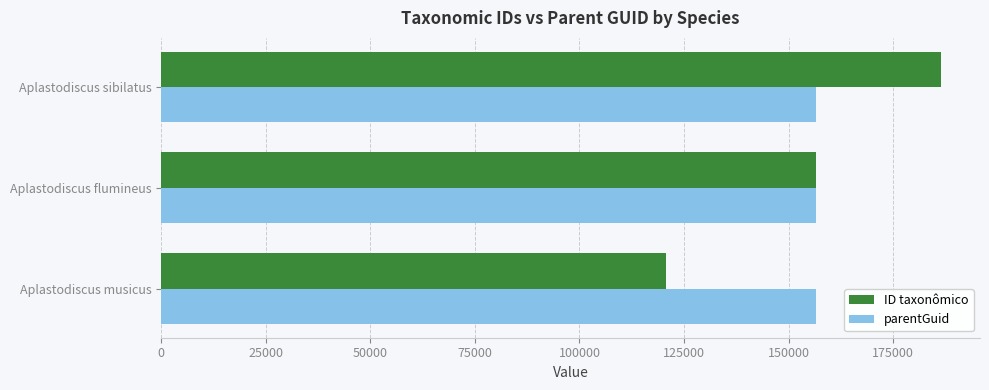

Count the number of categories in the chart.

3